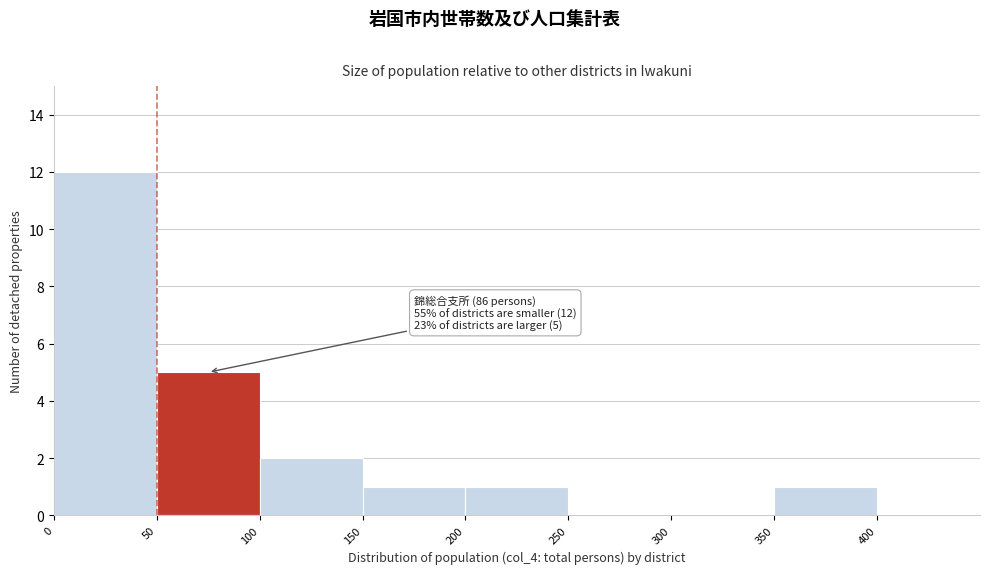

Over which range of the x-axis is the bar tallest?

0 to 50